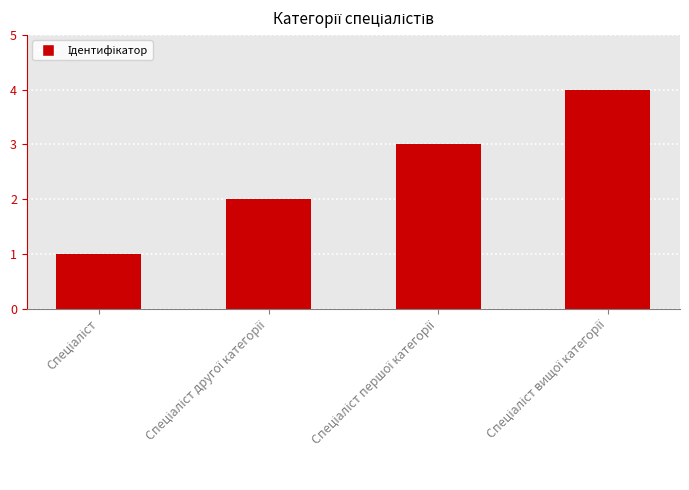

What is the maximum value shown in the chart?

4